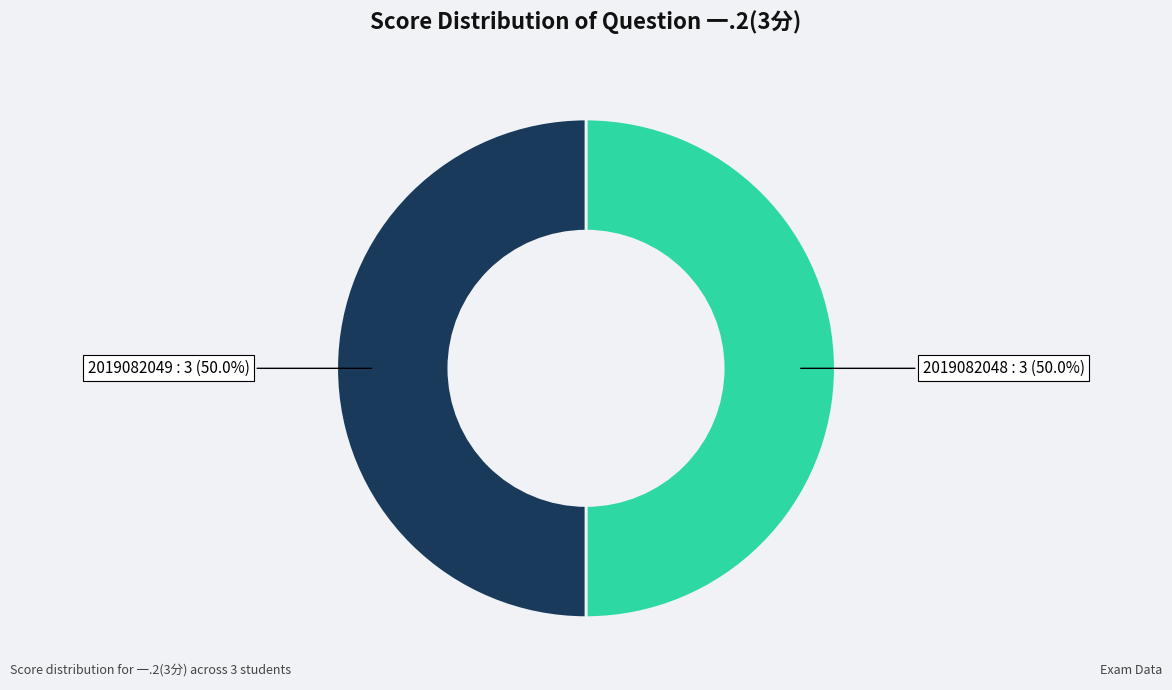

How many slices are in this pie chart?

2